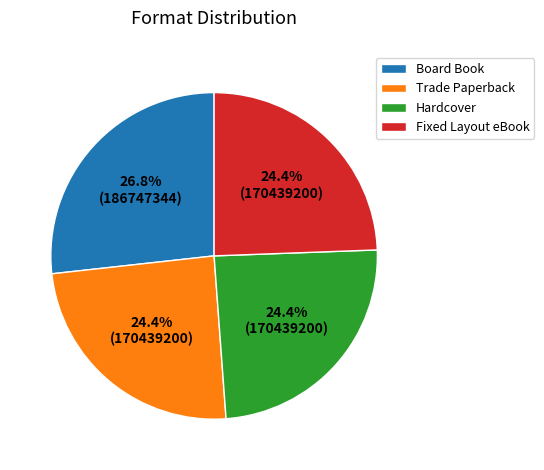

What percentage is the Fixed Layout eBook slice, to the nearest percent?

24%